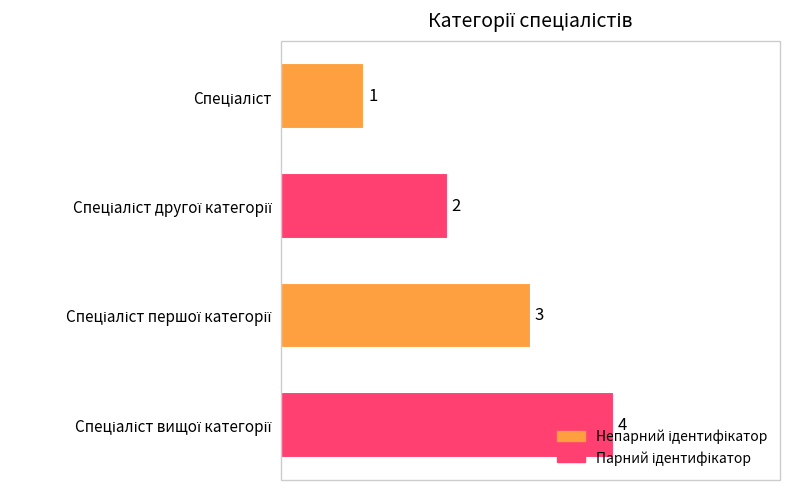

What is the difference between the maximum and second lowest values?

2